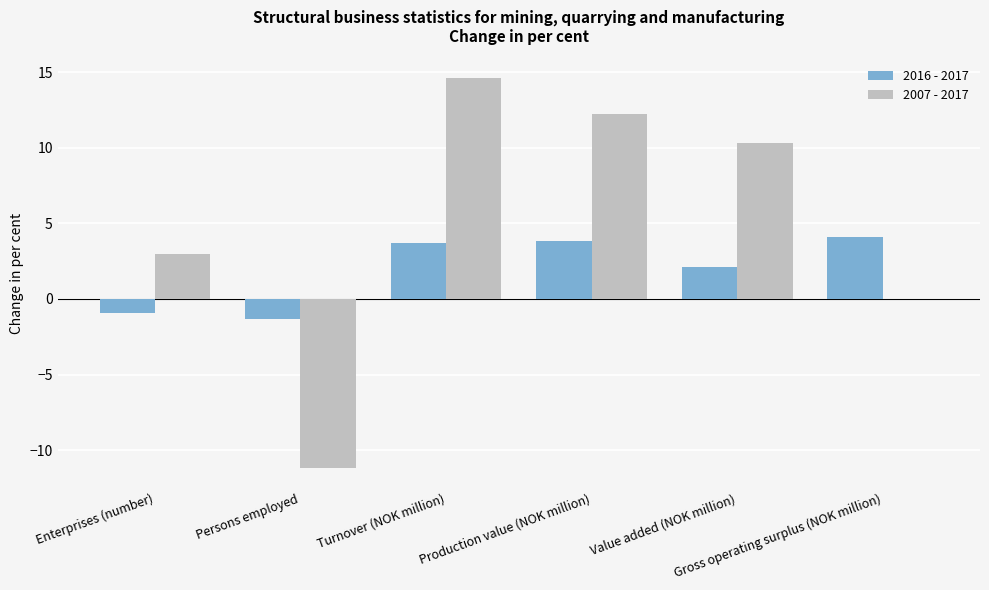

What is the maximum value shown in the chart?

14.6